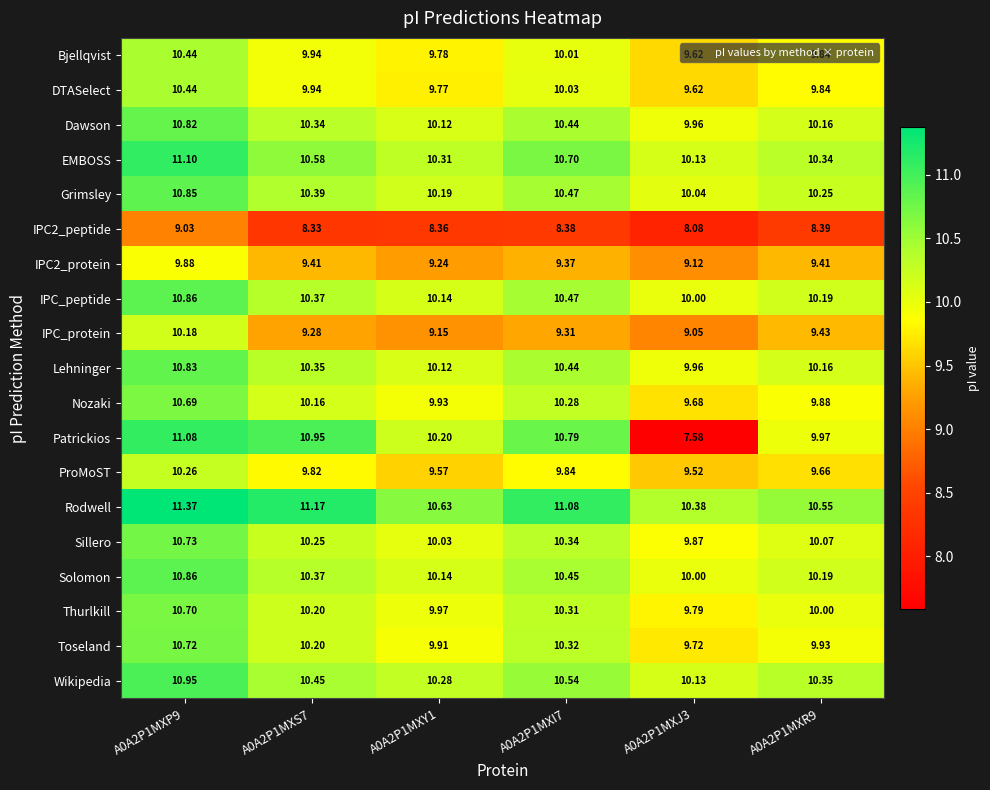

Which series has the largest total across all categories?

Rodwell